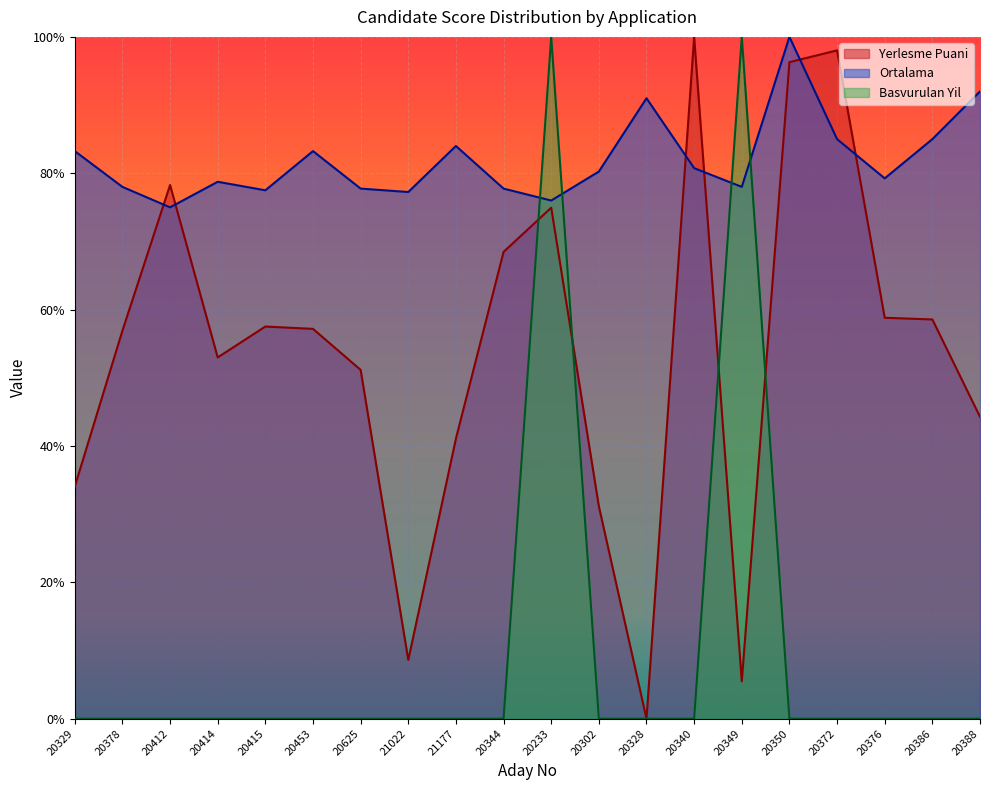

Is it true that Yerlesme Puani equals 0.6 at 21177?

False